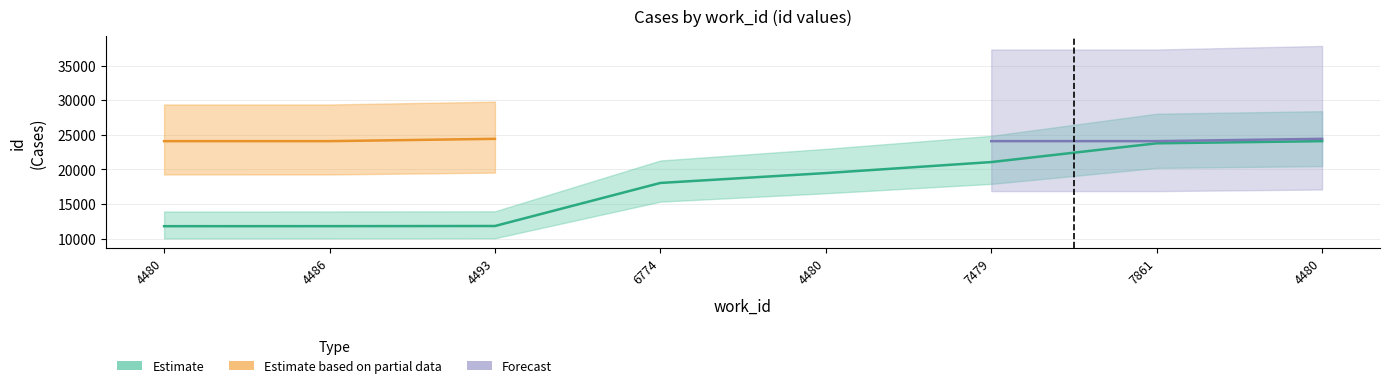

At which category does the chart reach its peak across all series?

4493